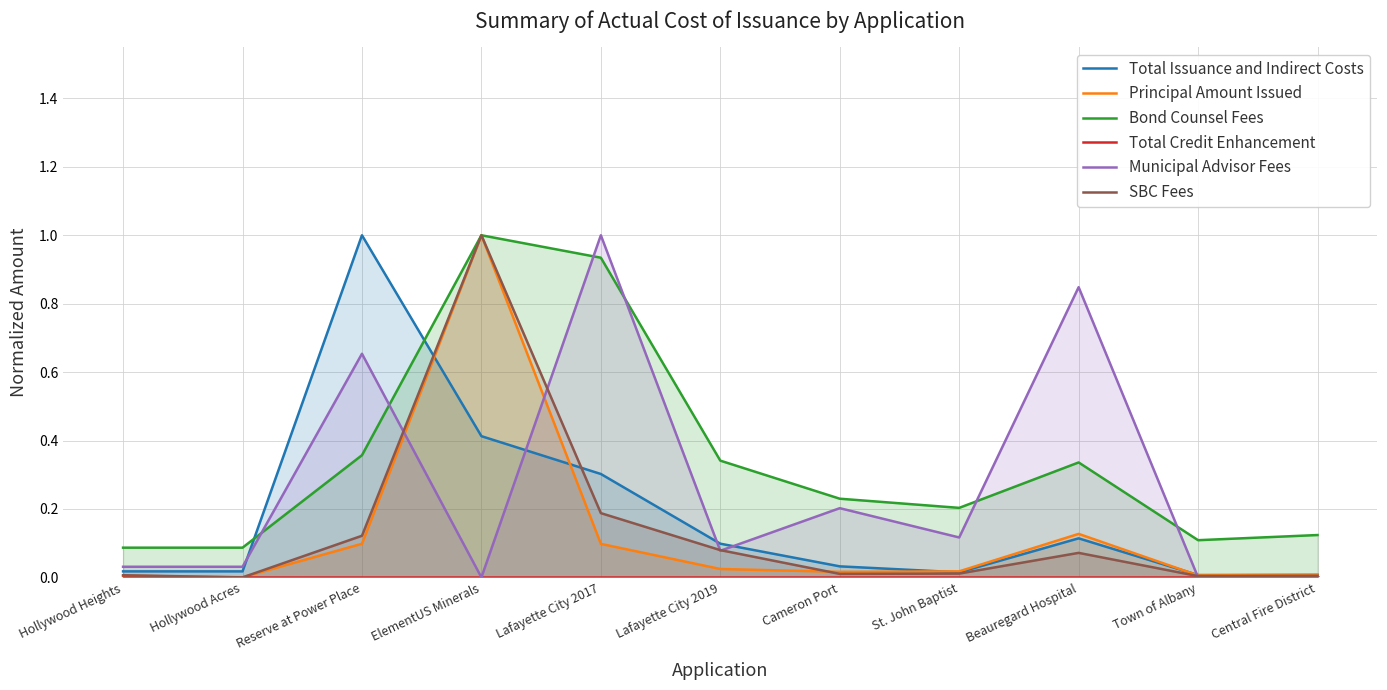

Which series has the widest spread of values?

Municipal Advisor Fees